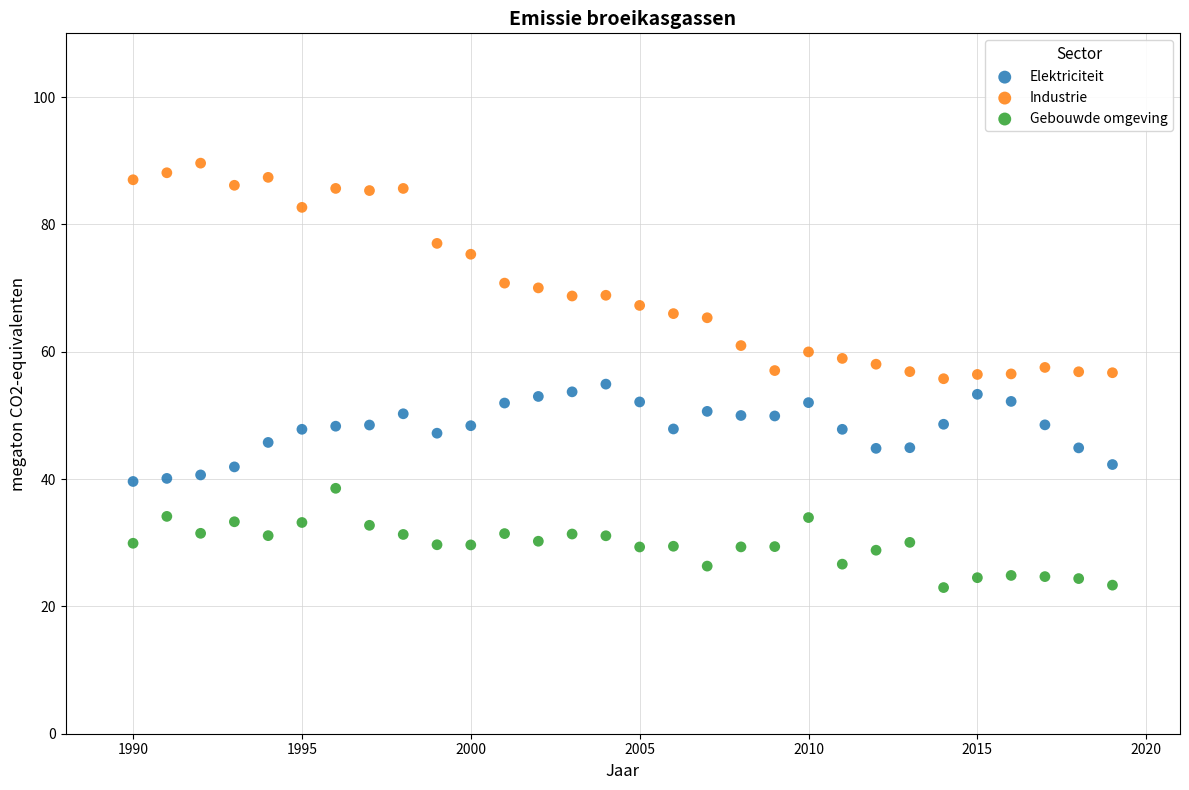

Which series contains the lowest Y value?

Gebouwde omgeving